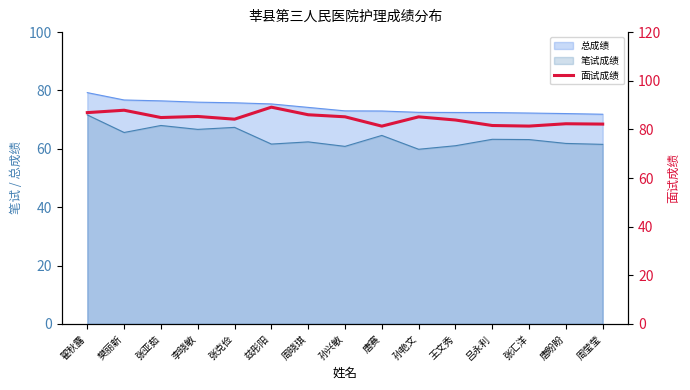

Between 孙艳文 and 孙兴敏, which is larger?

孙兴敏